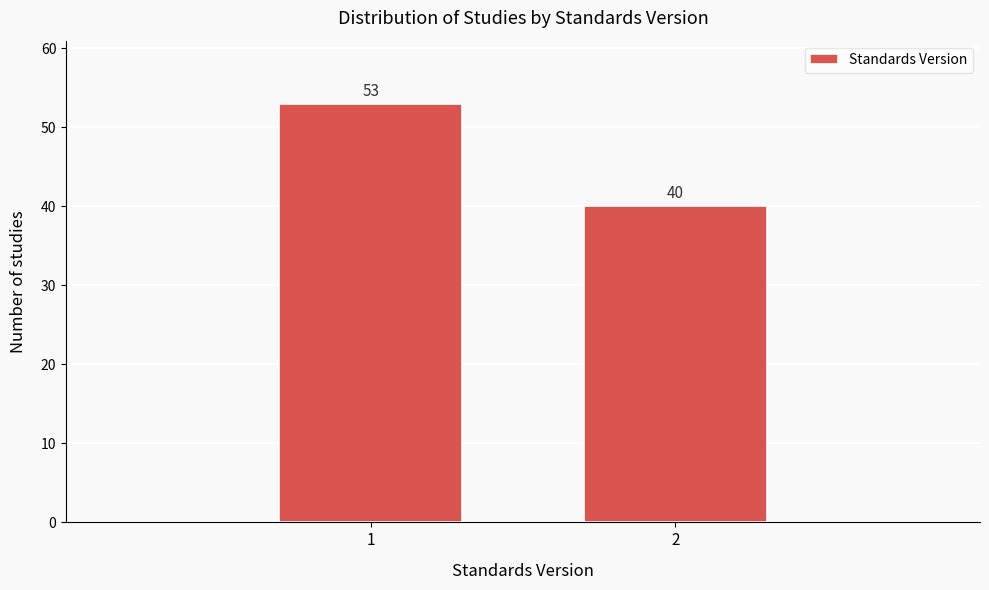

Reading left to right, what are all the values shown in this chart?

53	40